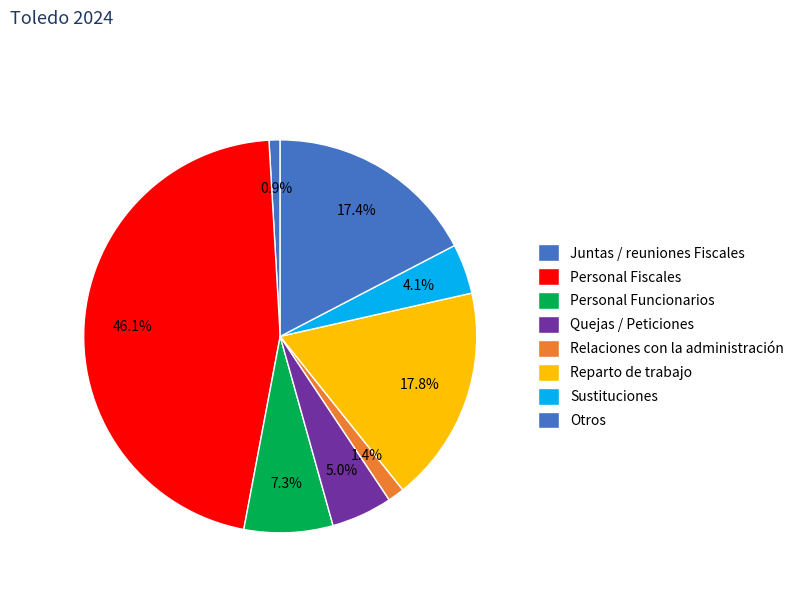

Does Relaciones con la administración represent more than half of the total?

No